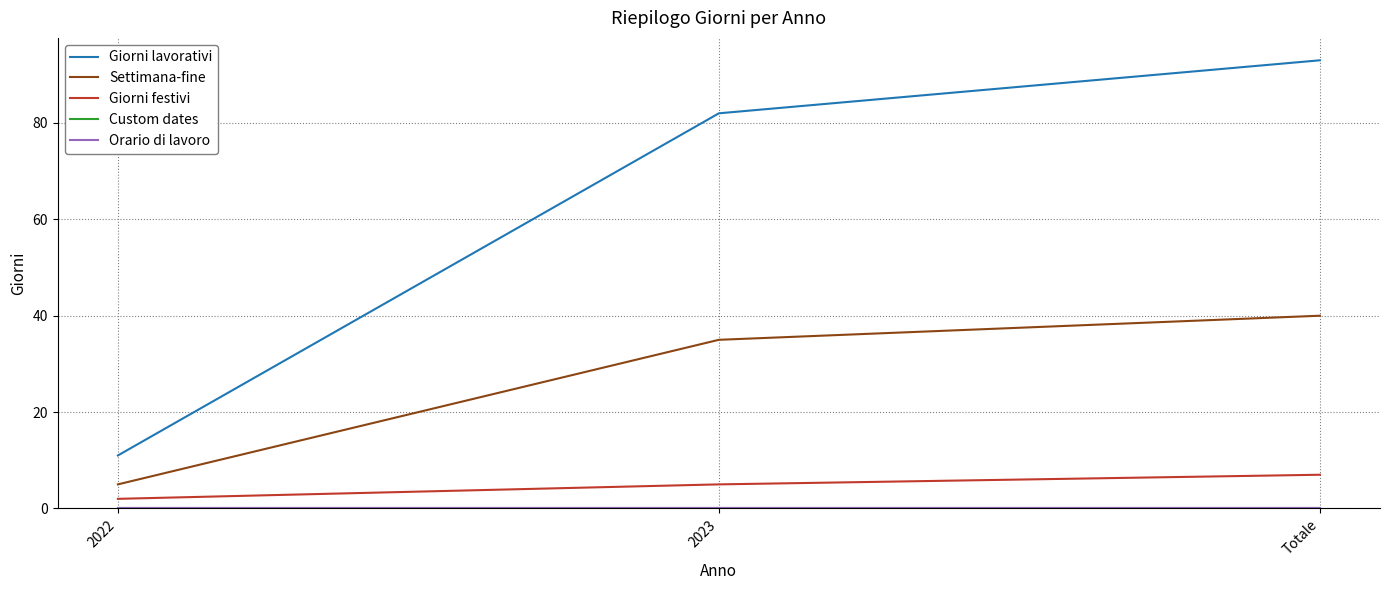

Is this an area chart (filled region under the line)?

No